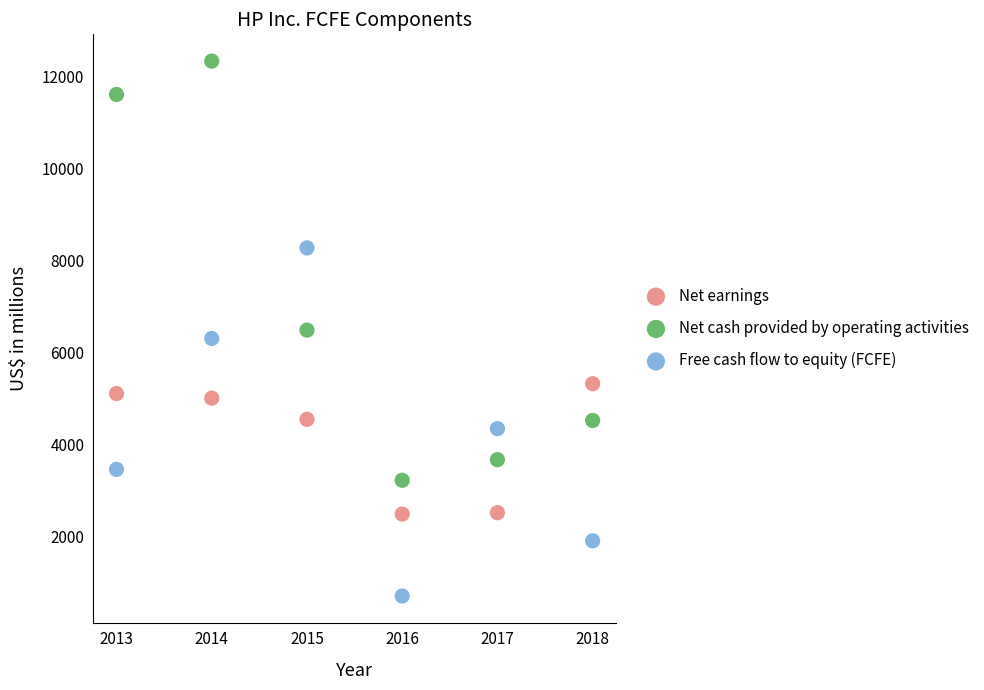

Which series has the largest Y range (max minus min)?

Net cash provided by operating activities